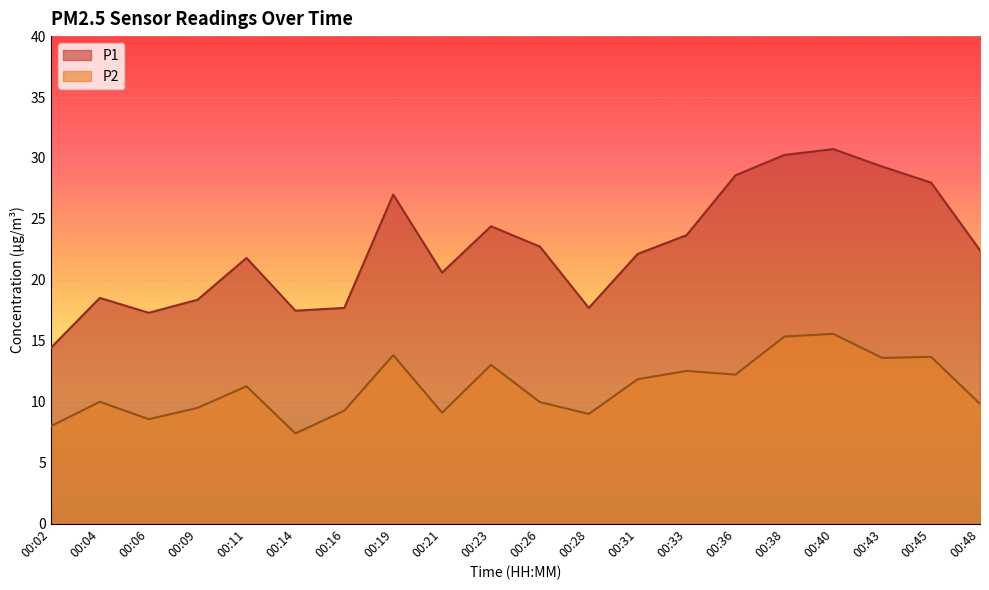

Which category has the lowest value in the P2 series?

00:14